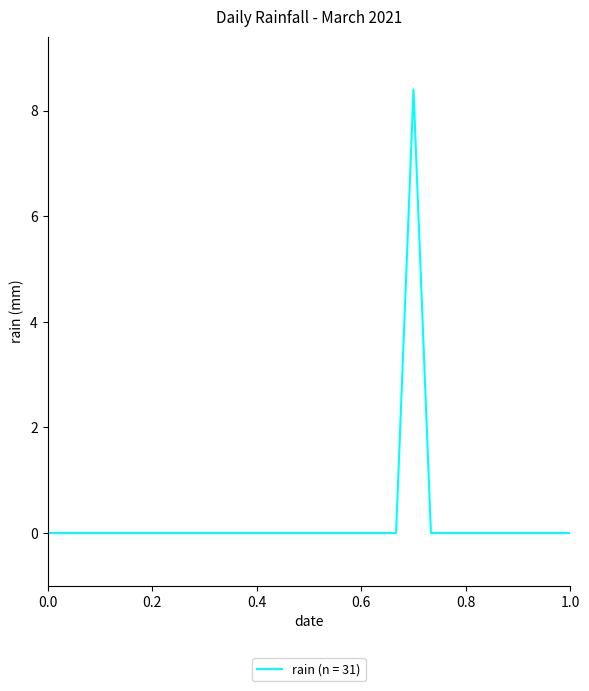

What is the greatest value displayed?

8.4